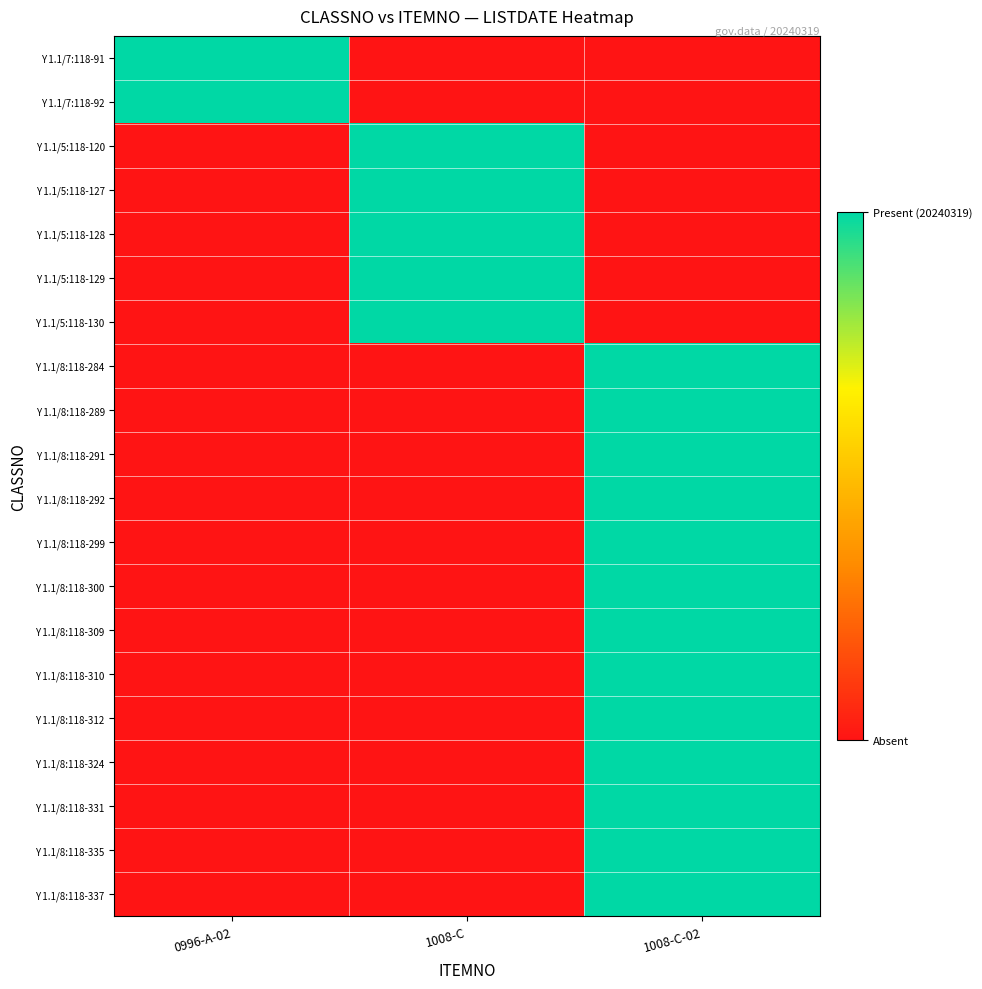

What is the maximum value shown in the chart?

1